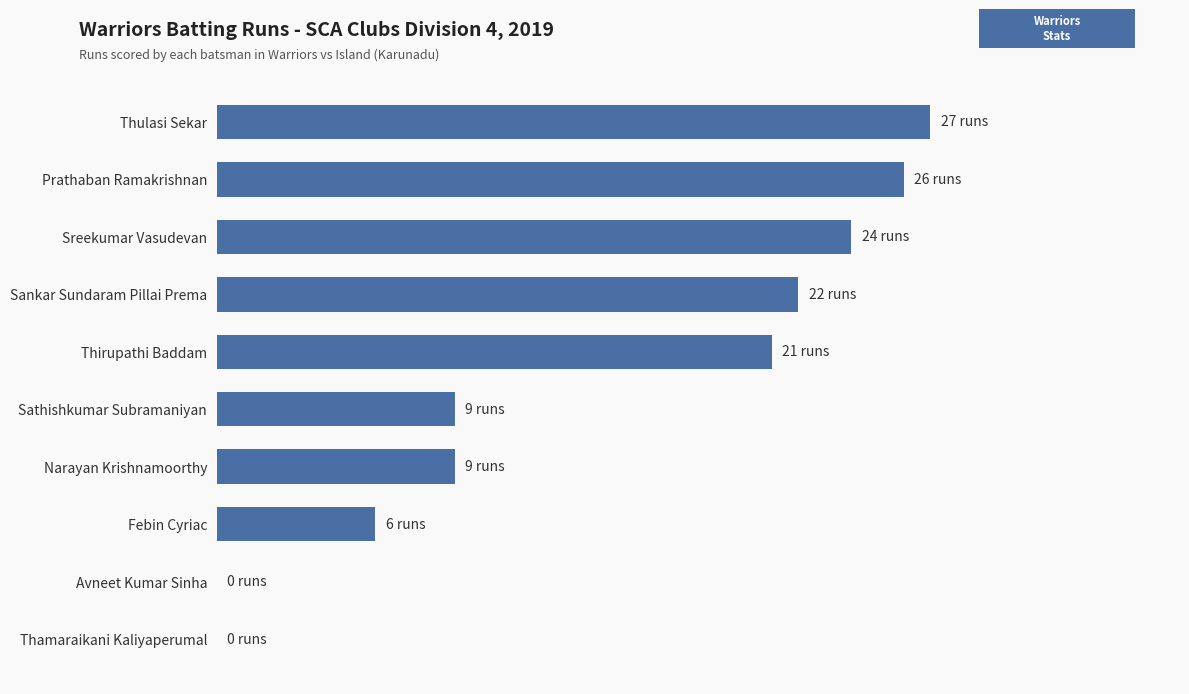

Are the bars horizontal?

Yes